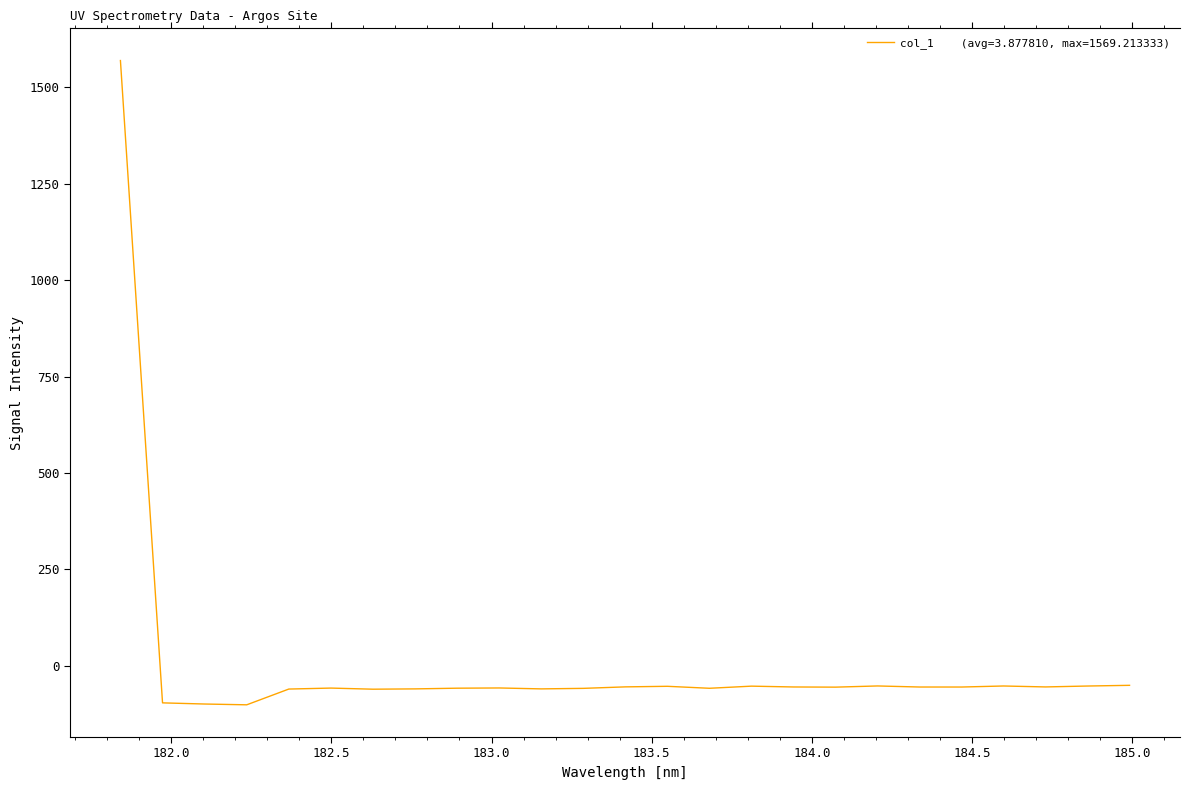

Does the chart display data point markers on the line(s)?

No